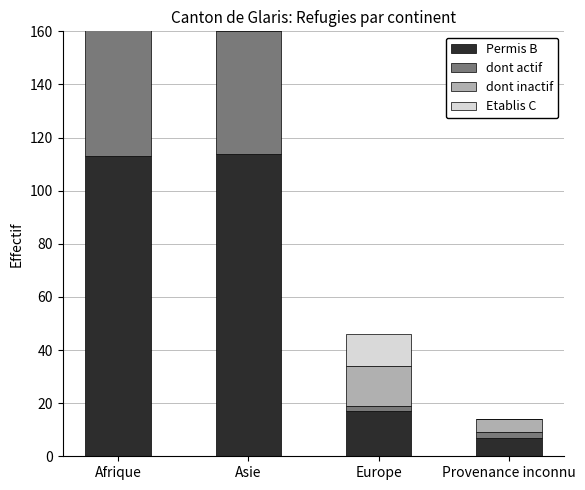

At which label does Etablis C first exceed 21?

Afrique